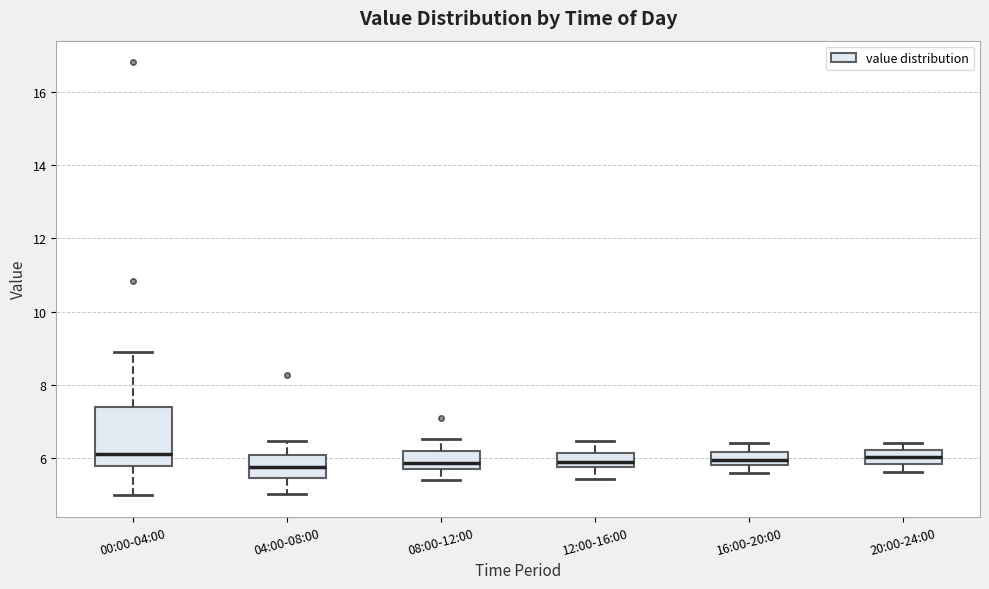

Comparing the boxes themselves (not the whiskers), which one is the tallest?

00:00-04:00